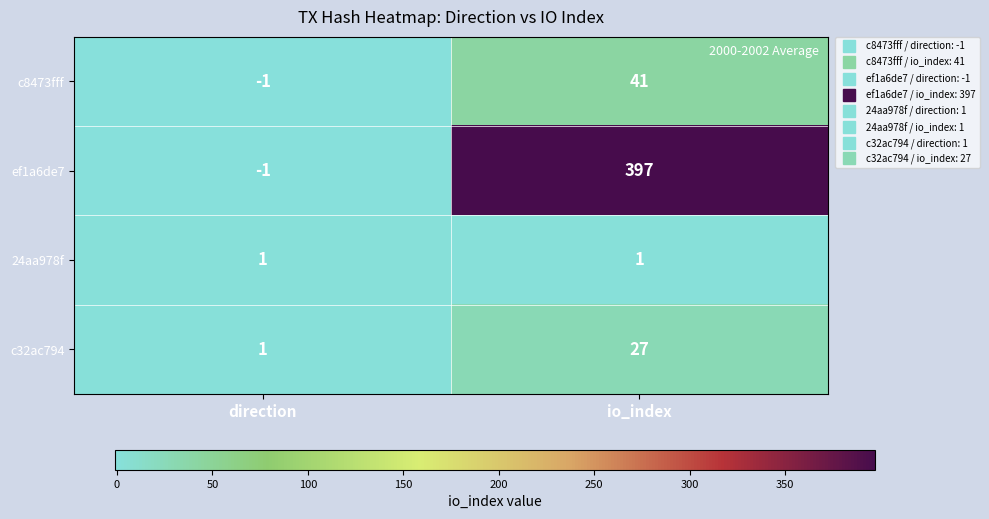

At which label does c32ac794 reach its minimum?

direction